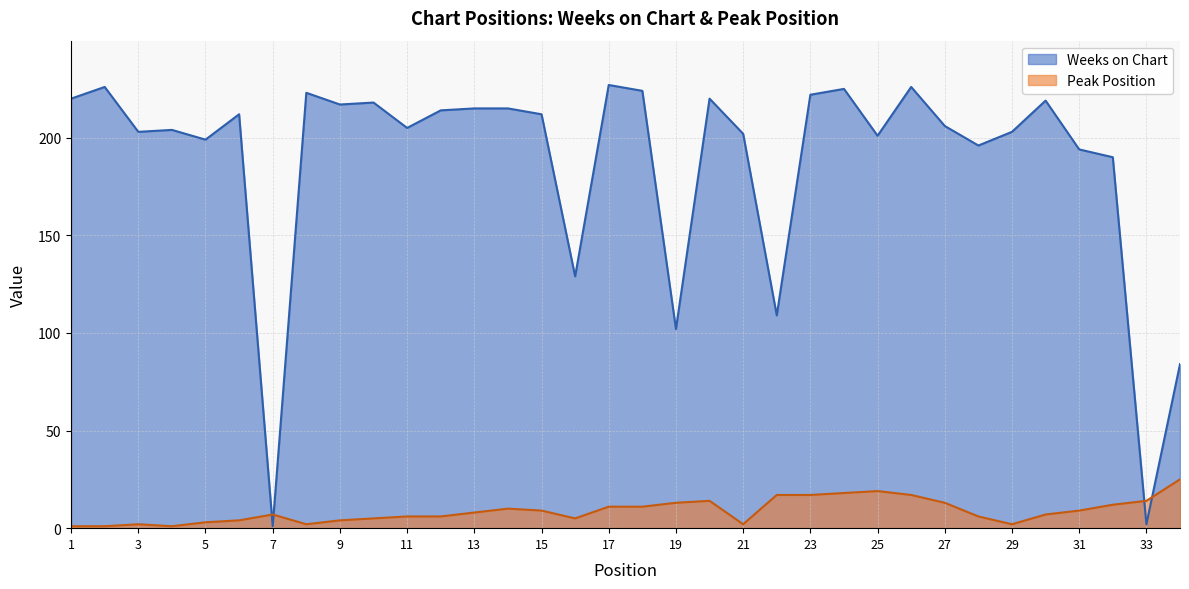

Reading left to right, list all the values displayed in this chart.

Weeks on Chart: 220	226	203	204	199	212	1	223	217	218	205	214	215	215	212	129	227	224	102	220	202	109	222	225	201	226	206	196	203	219	194	190	2	84
Peak Position: 1	1	2	1	3	4	7	2	4	5	6	6	8	10	9	5	11	11	13	14	2	17	17	18	19	17	13	6	2	7	9	12	14	25